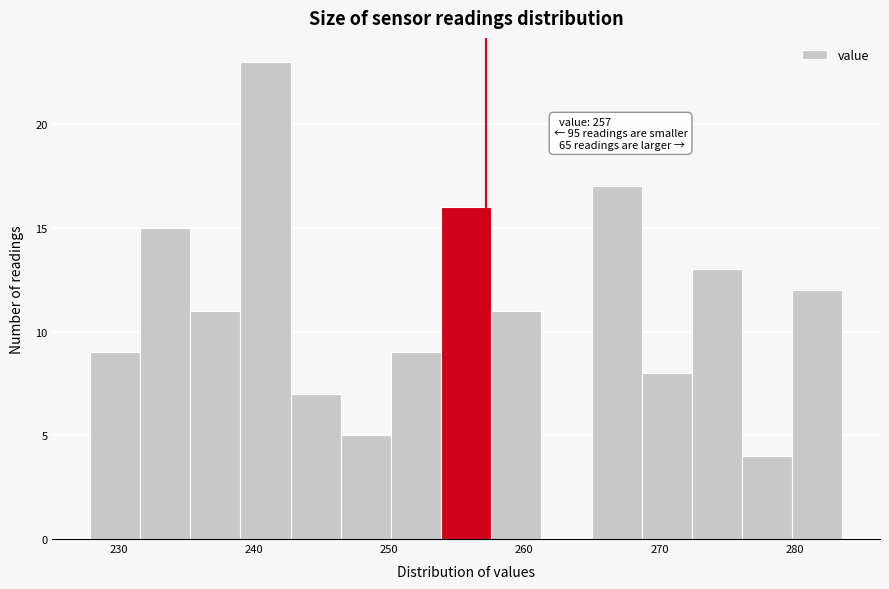

Read against the x-axis, roughly where is the centre of the tallest bar?

241